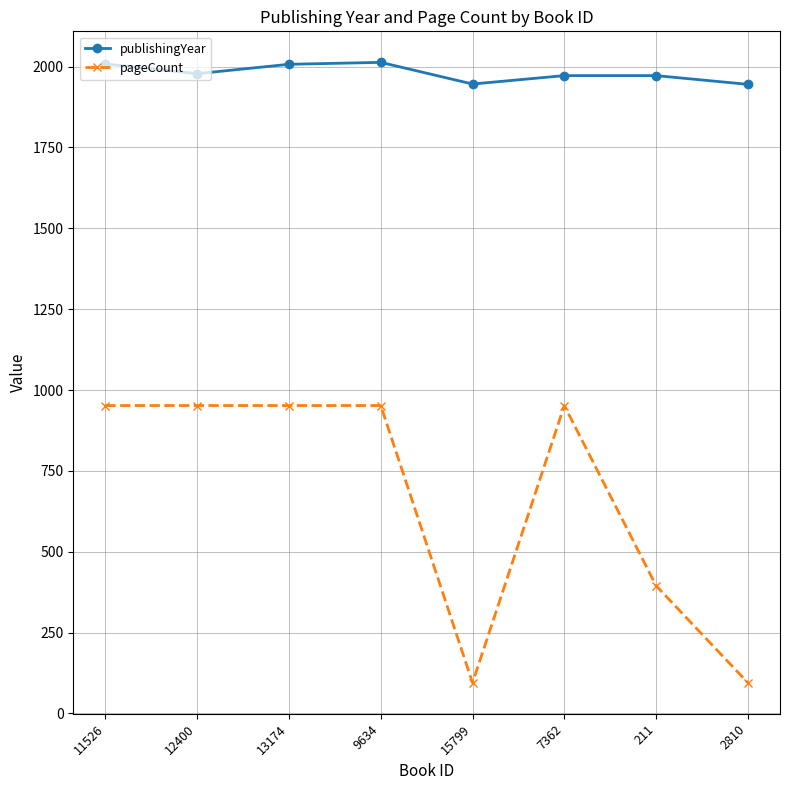

What is the difference between the highest and lowest values at 13174?

1055